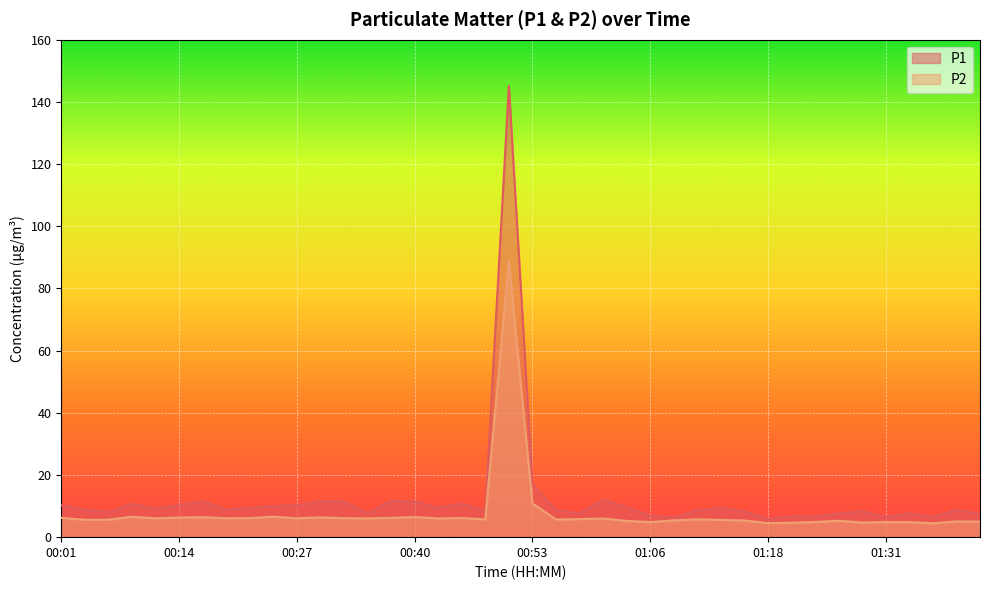

What is the label of the 35th point from the right?

00:14